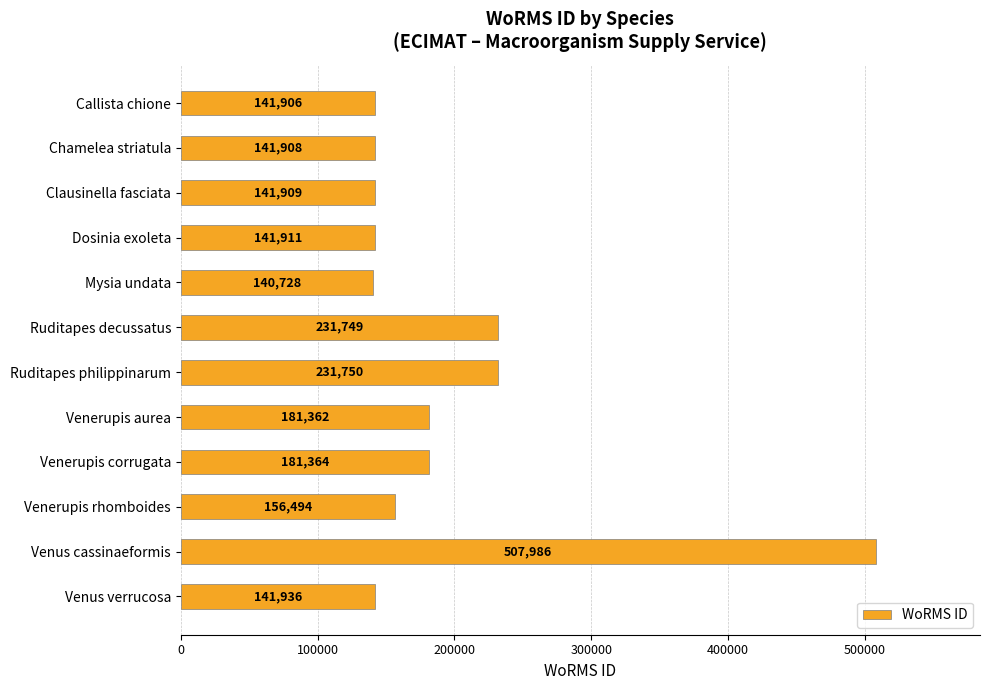

What is the label of the 11th bar from the top?

Venus cassinaeformis